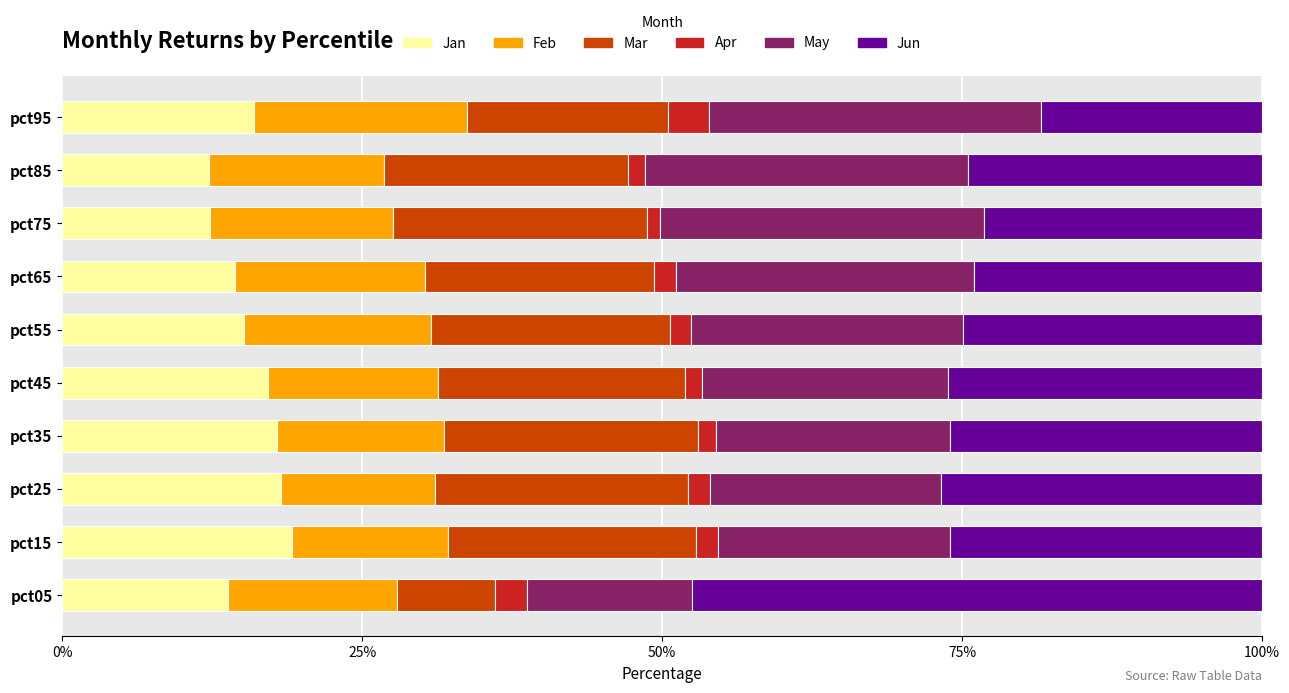

What is the highest value of the Jan series?

19.2